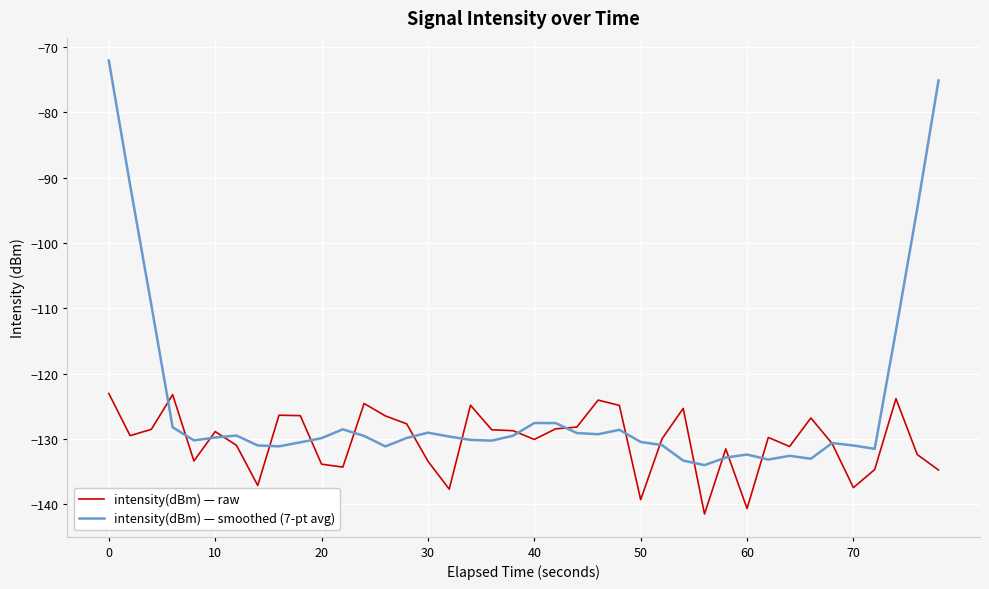

Which series has the largest total across all categories?

intensity(dBm) — smoothed (7-pt avg)